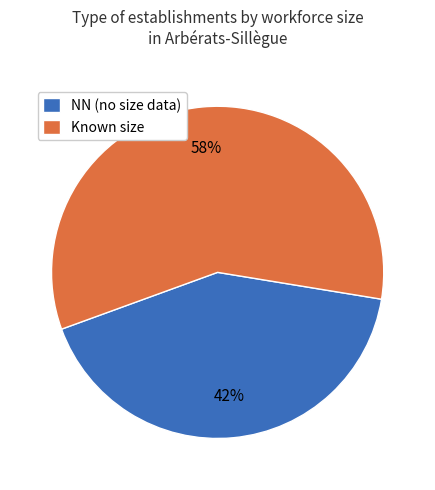

Is it true that NN (no size data) is 42% of the pie?

True